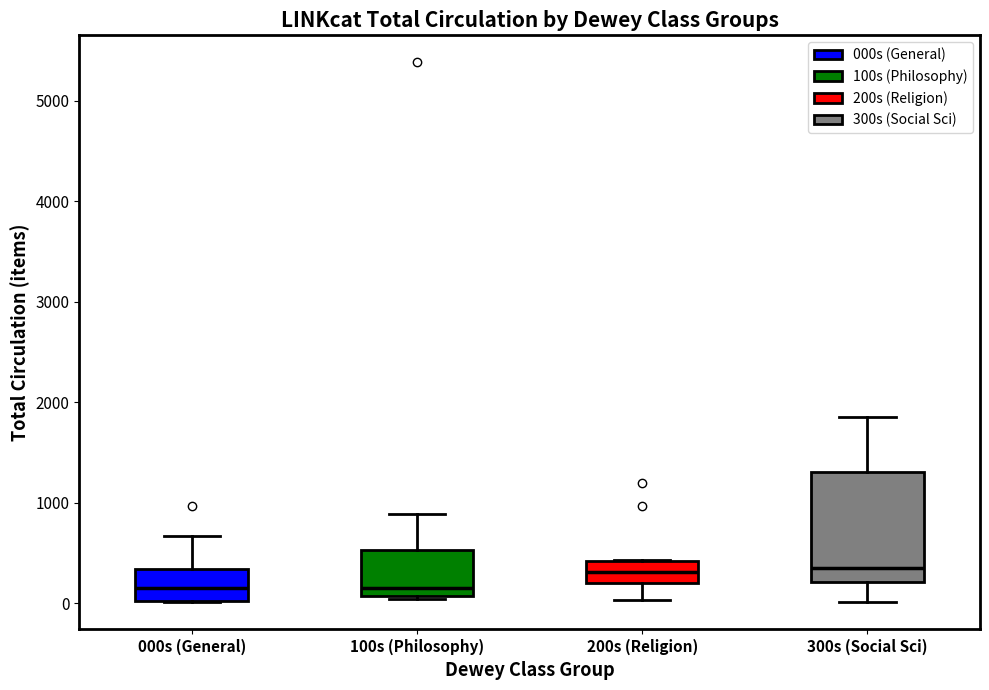

Where is the lower edge of the box for 300s (Social Sci) on the y-axis? The values are not printed on the chart, so give them approximately, as read against the axis.

200